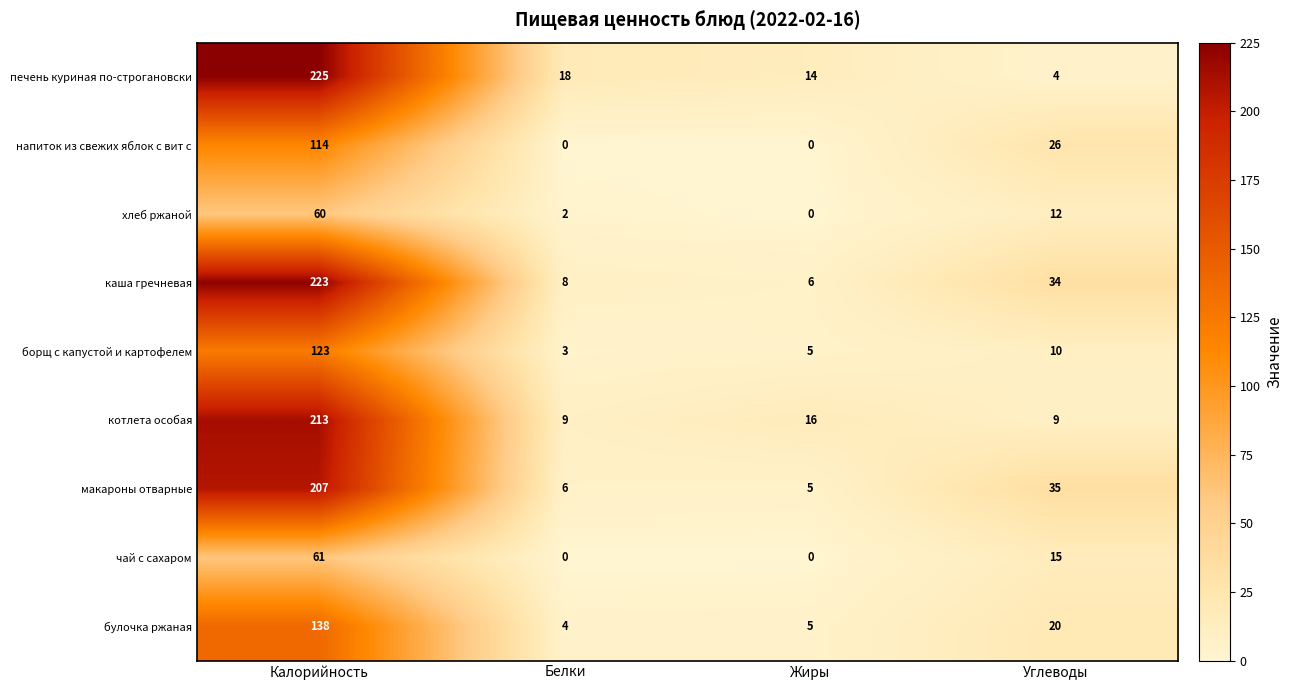

List the series in order of their peak value, highest first.

печень куриная по-строгановски, каша гречневая, котлета особая, макароны отварные, булочка ржаная, борщ с капустой и картофелем, напиток из свежих яблок с вит с, чай с сахаром, хлеб ржаной